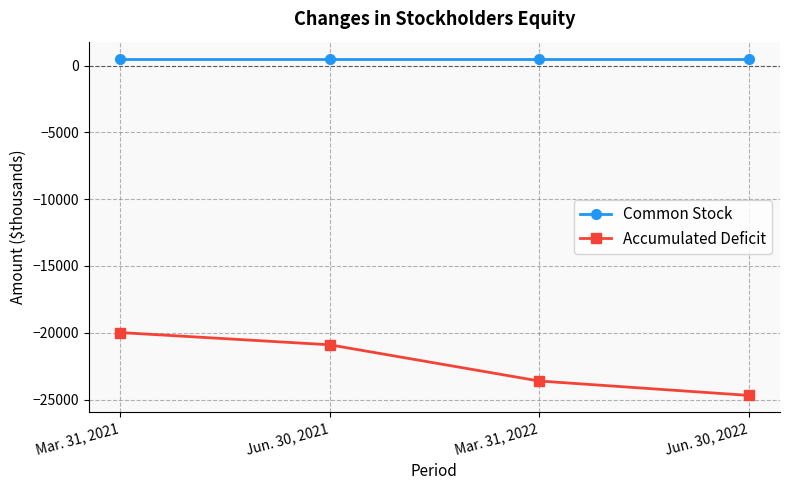

True or false: Accumulated Deficit has a value of -23611 at Mar. 31, 2022.

True